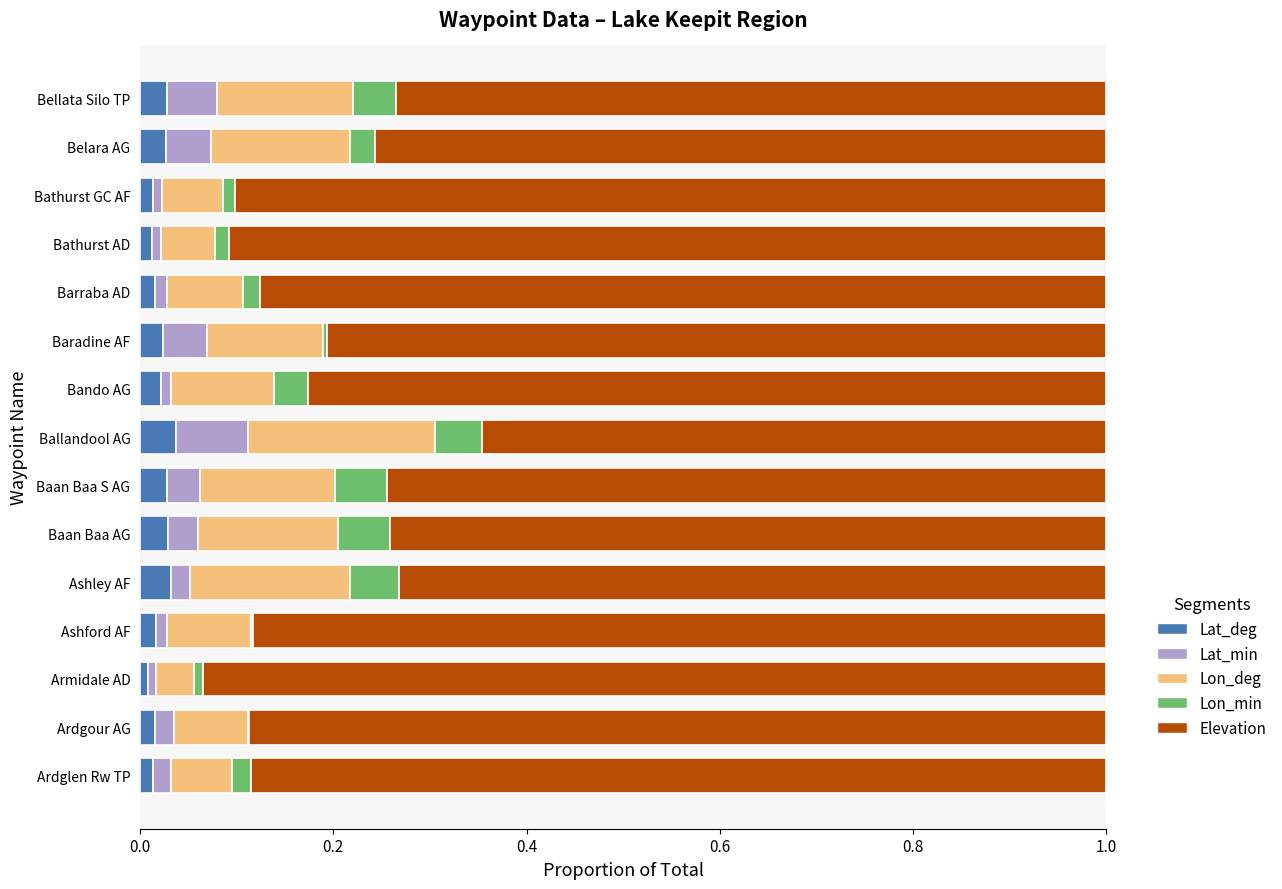

True or false: Lat_deg has a value of 0.0 at Ardglen Rw TP.

True